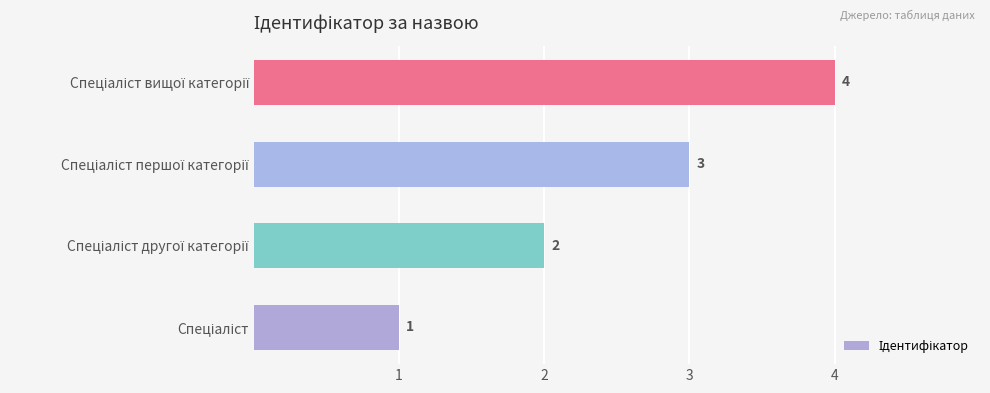

What is the difference between the maximum and minimum values?

3